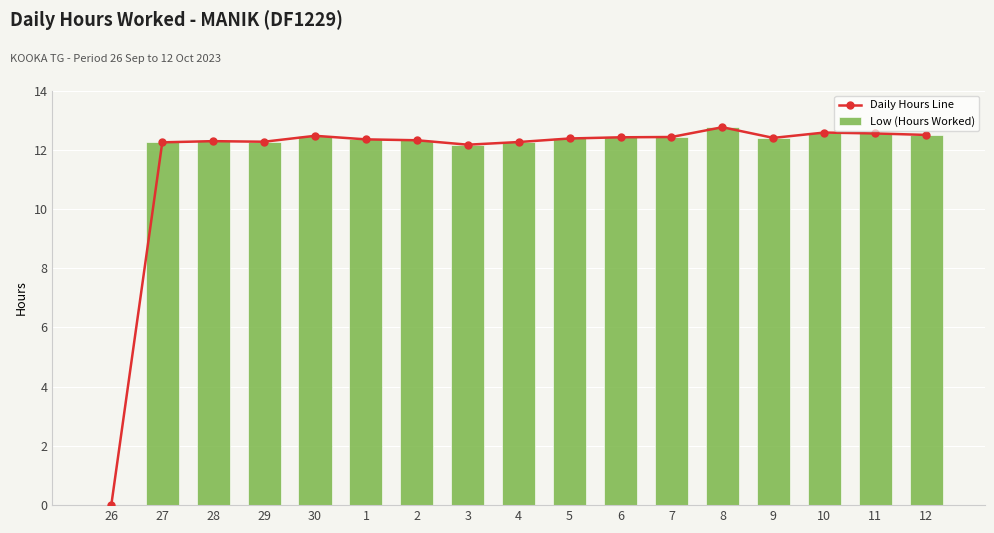

Which label corresponds to the largest value in the chart?

8